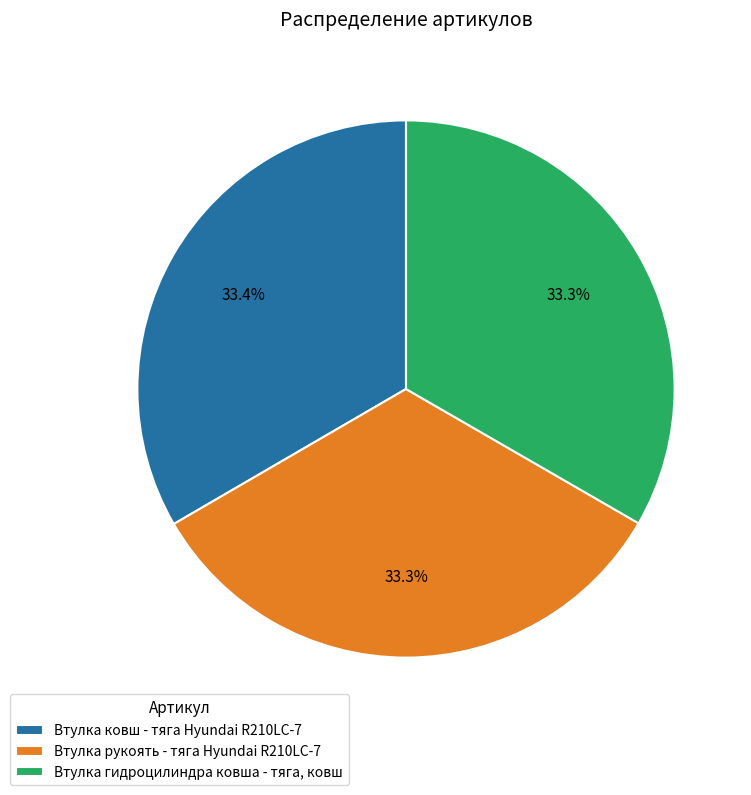

What percentage is NOT represented by Втулка ковш - тяга Hyundai R210LC-7?

66.6%